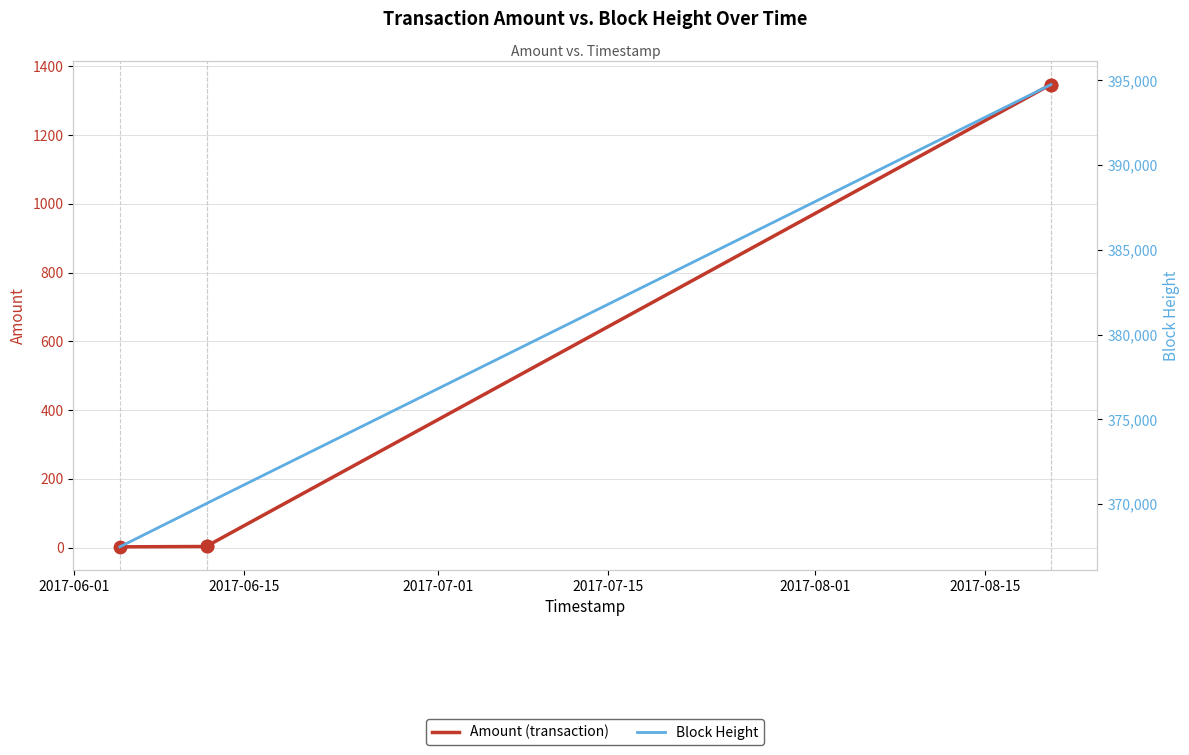

Is the value of Amount at 2017-06-01 greater than the value of Height at 2017-08-01?

No